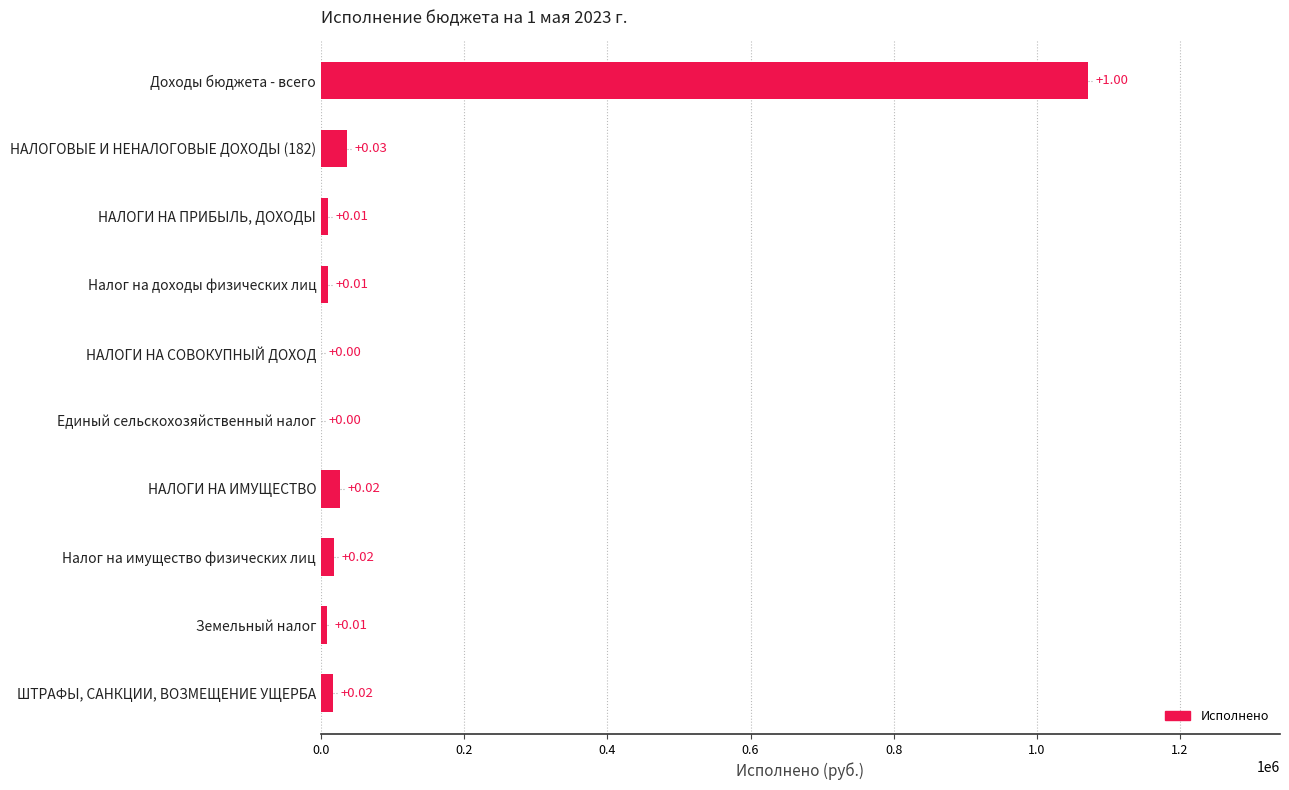

At which category does the chart reach its peak across all series?

Доходы бюджета - всего